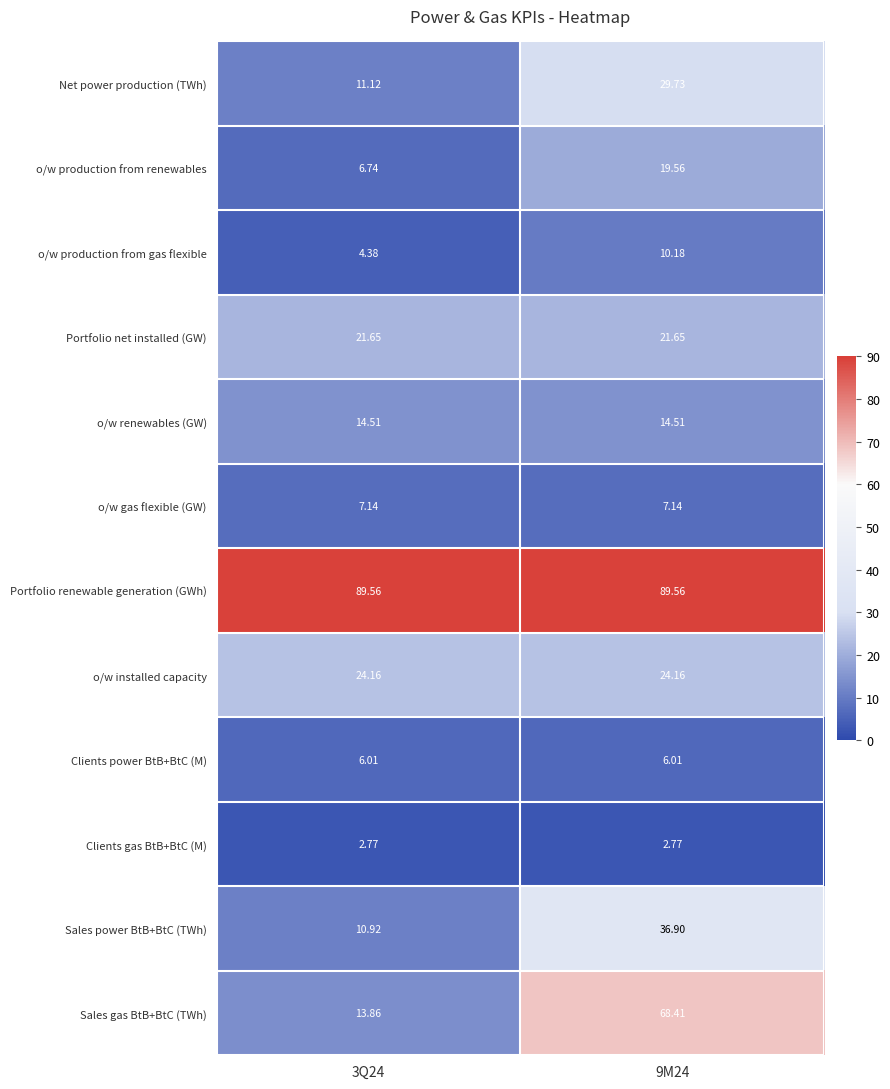

Which series has the widest spread of values?

Sales gas BtB+BtC (TWh)